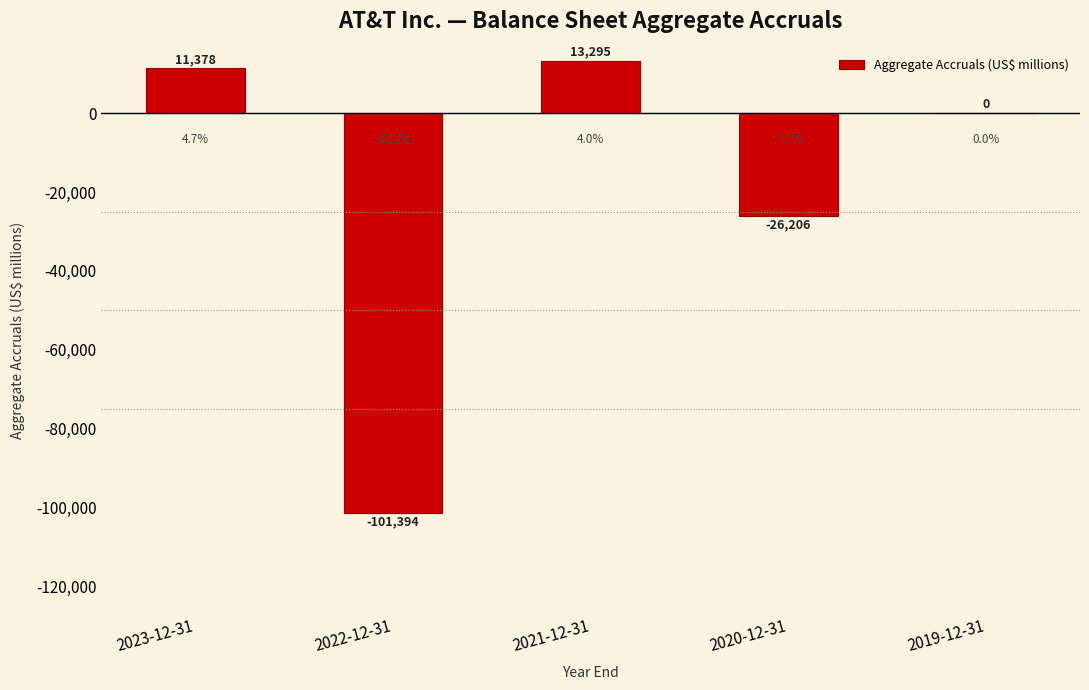

Reading left to right, list all the values displayed in this chart.

2023-12-31=11378	2022-12-31=-101394	2021-12-31=13295	2020-12-31=-26206	2019-12-31=0